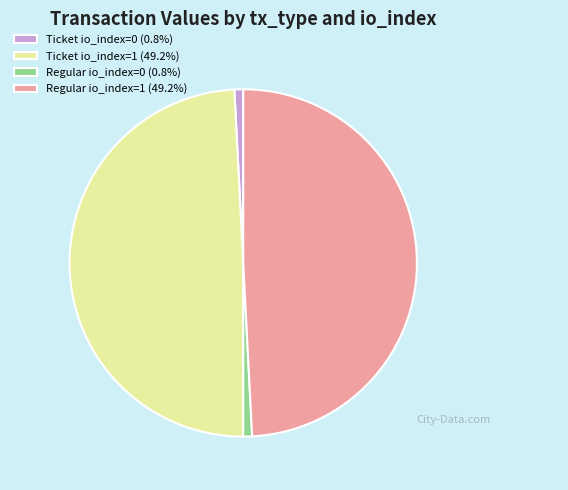

How many slices are in this pie chart?

4